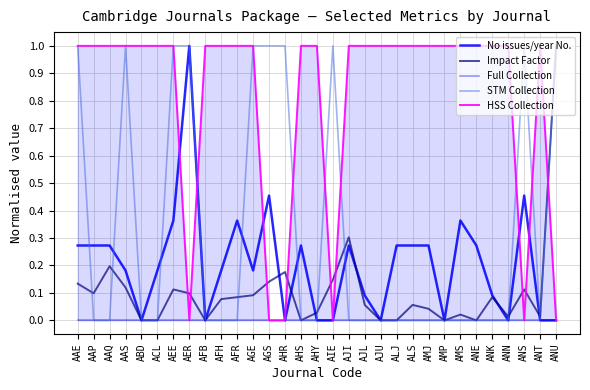

What is the label of the 13th point from the right?

AJL